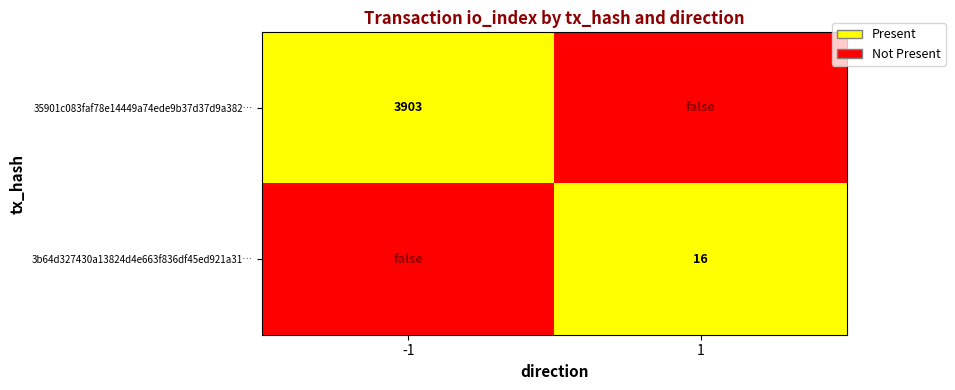

Rank the series at 1 from lowest to highest value.

35901c083faf78e14449a74ede9b37d37d9a382…, 3b64d327430a13824d4e663f836df45ed921a31…